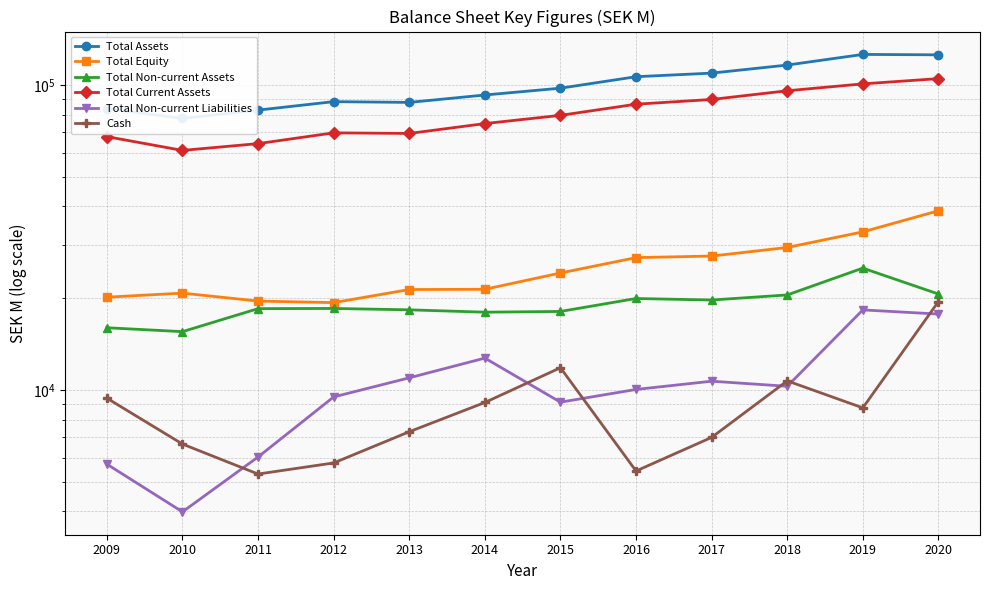

The value of Total Non-current Liabilities at 2009 is 1621.5. True or false?

False